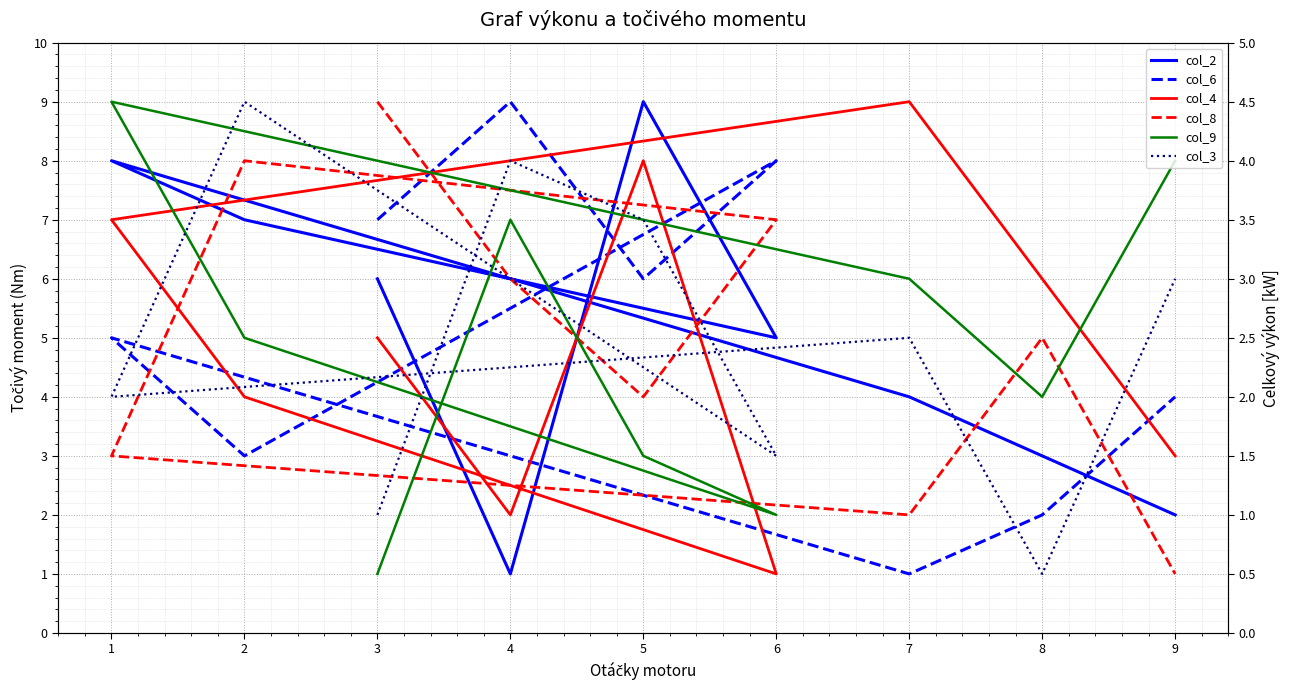

Reading right to left, transcribe all the data shown in this chart.

col_2: 2	3	4	8	7	5	9	1	6
col_6: 4	2	1	5	3	8	6	9	7
col_4: 3	6	9	7	4	1	8	2	5
col_8: 1	5	2	3	8	7	4	6	9
col_9: 8	4	6	9	5	2	3	7	1
col_3: 6	1	5	4	9	3	7	8	2